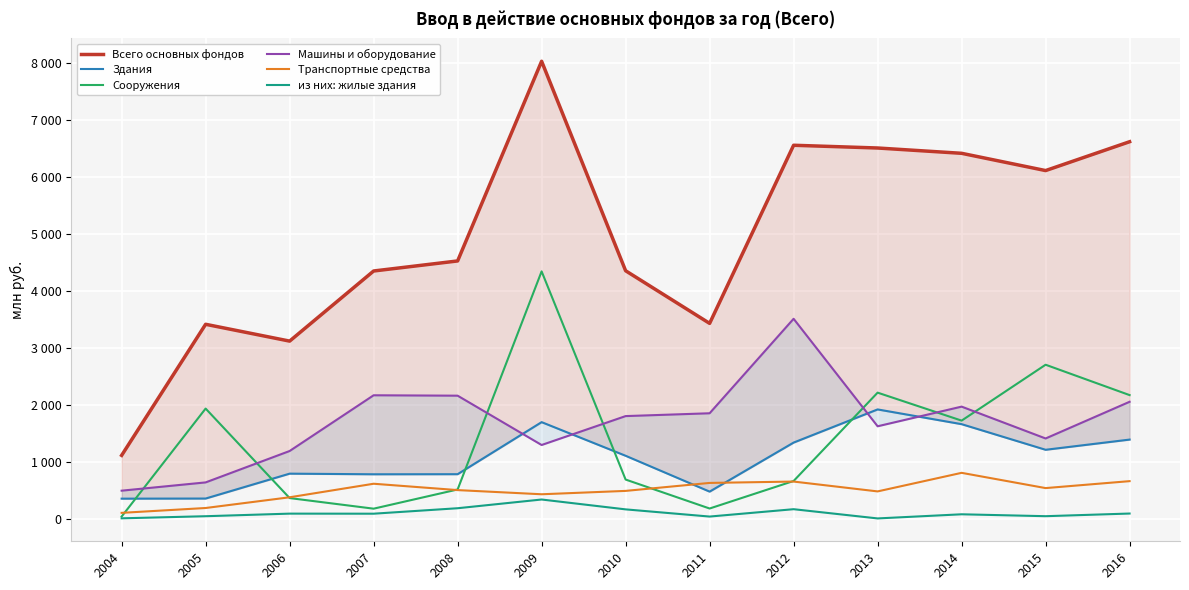

True or false: Машины и оборудование and Здания cross at least once.

True